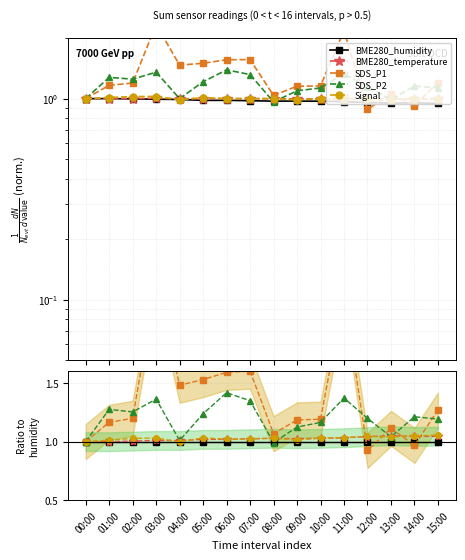

At which category is the sum across all series the highest?

03:00